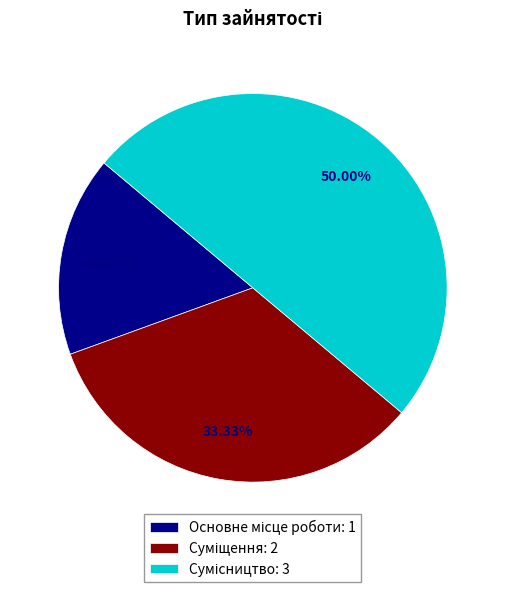

Count the number of slices in the pie.

3